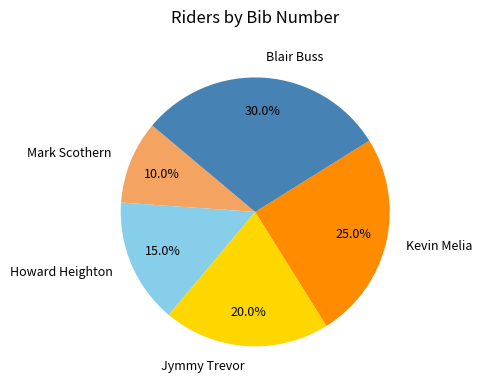

How many slices are in this pie chart?

5